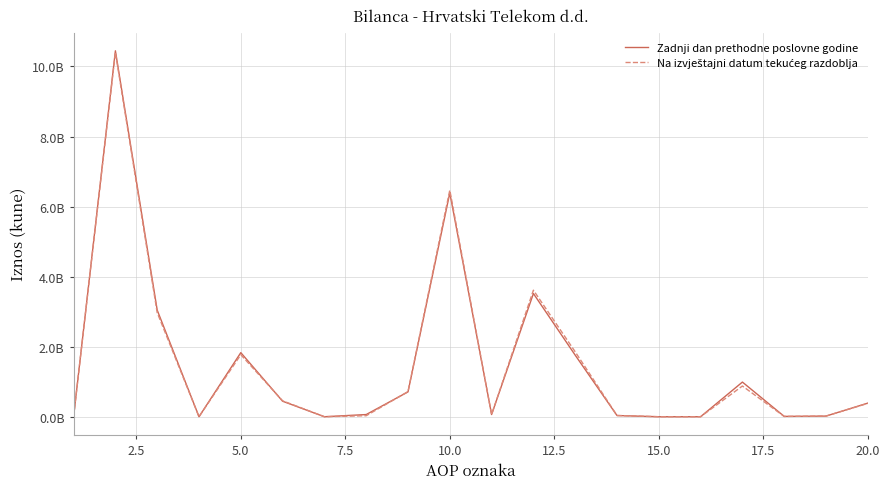

Does the chart display data point markers on the line(s)?

No